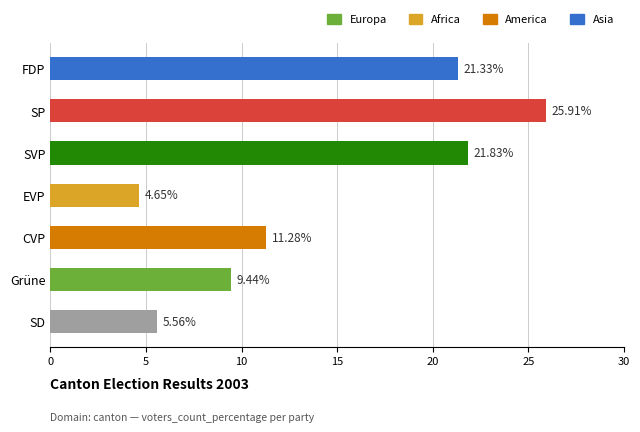

At which label is the value closest to 15?

CVP